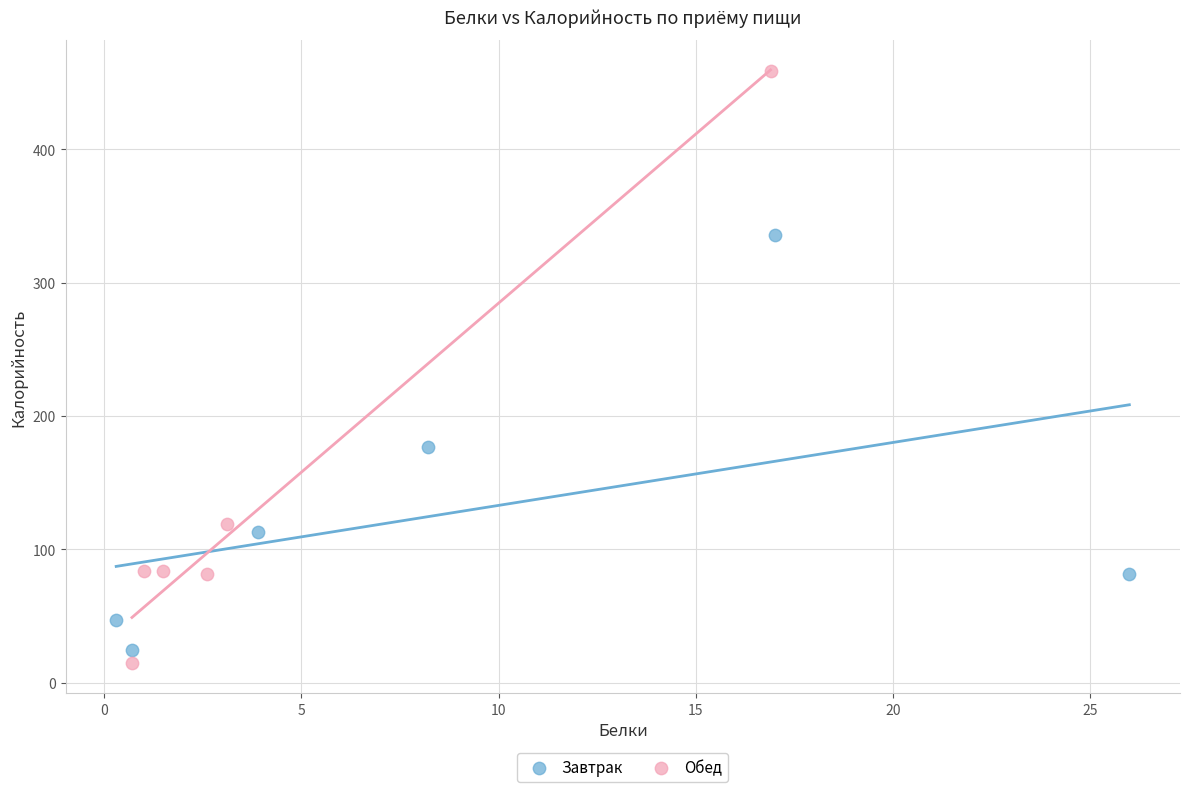

Which series has the largest Y range (max minus min)?

Обед